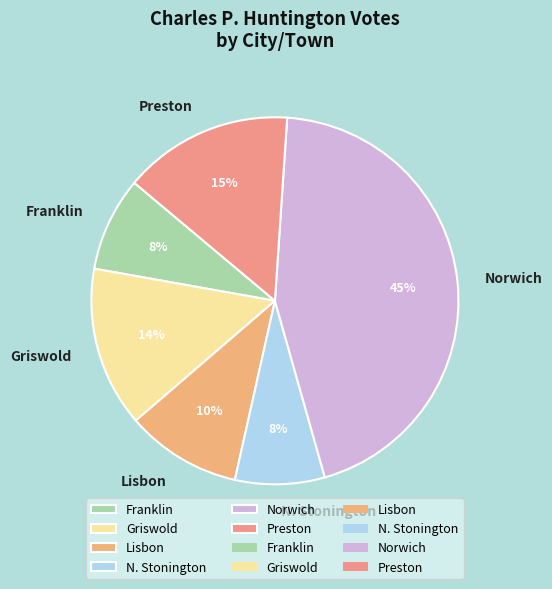

What is the largest slice in the pie chart?

Norwich